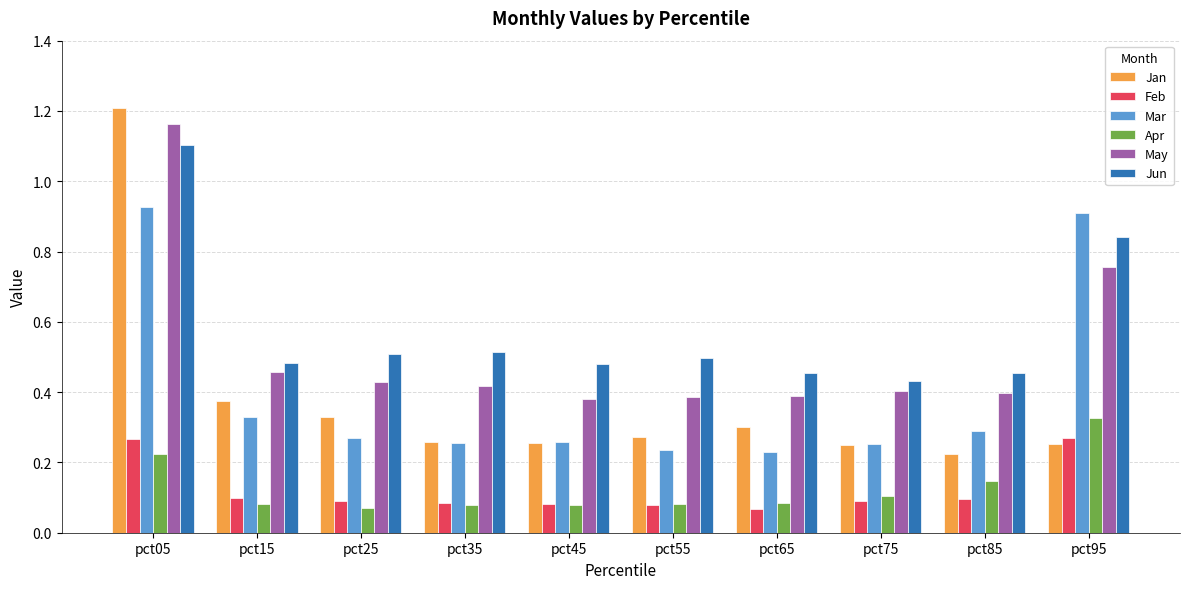

The May series shows 0.6 at pct35. True or false?

False